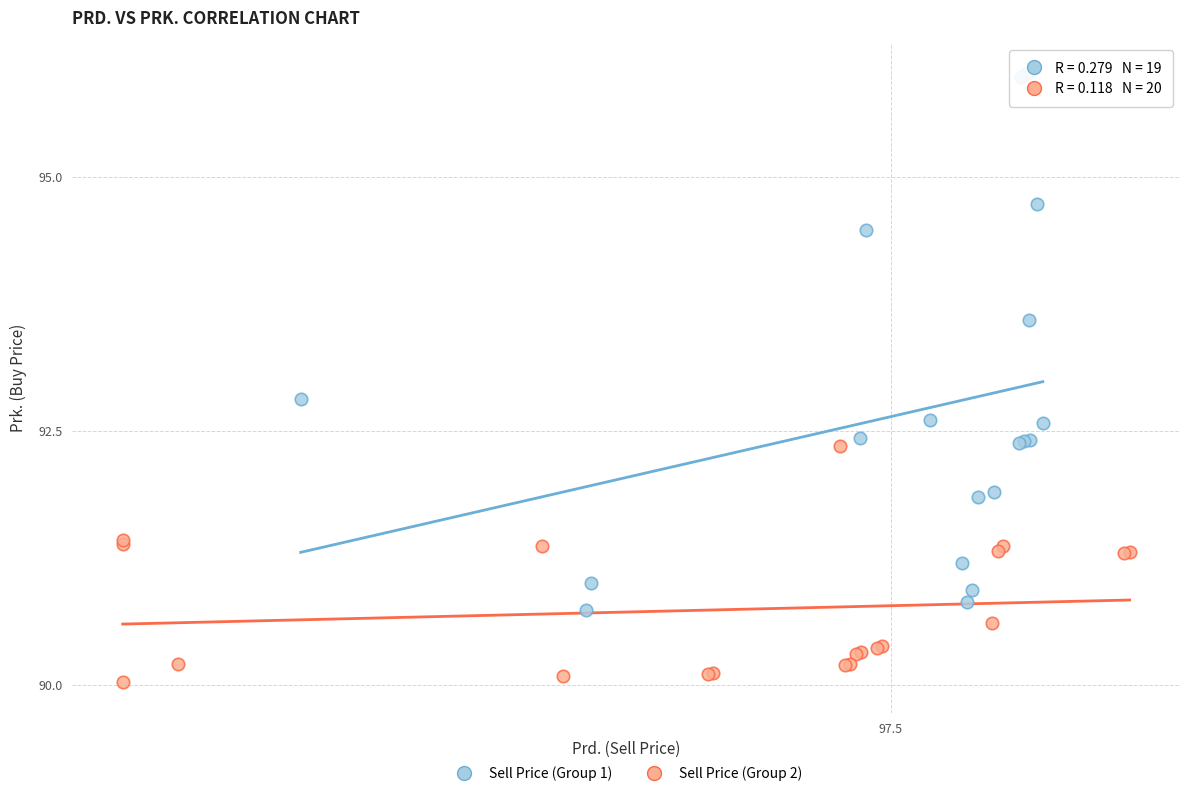

Which series reaches the minimum Y coordinate?

Sell Price (Group 2)